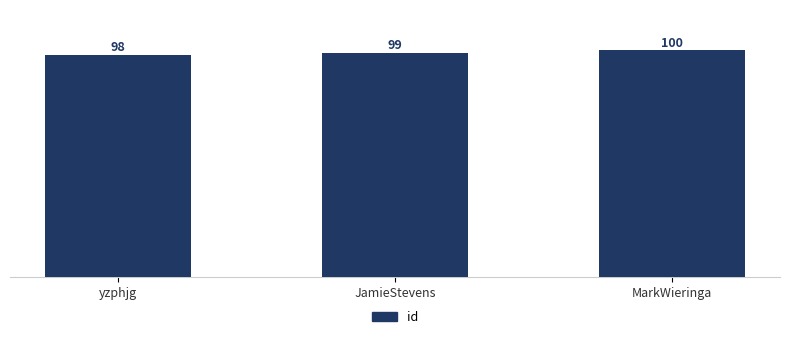

Rank the categories by value from highest to lowest.

MarkWieringa, JamieStevens, yzphjg